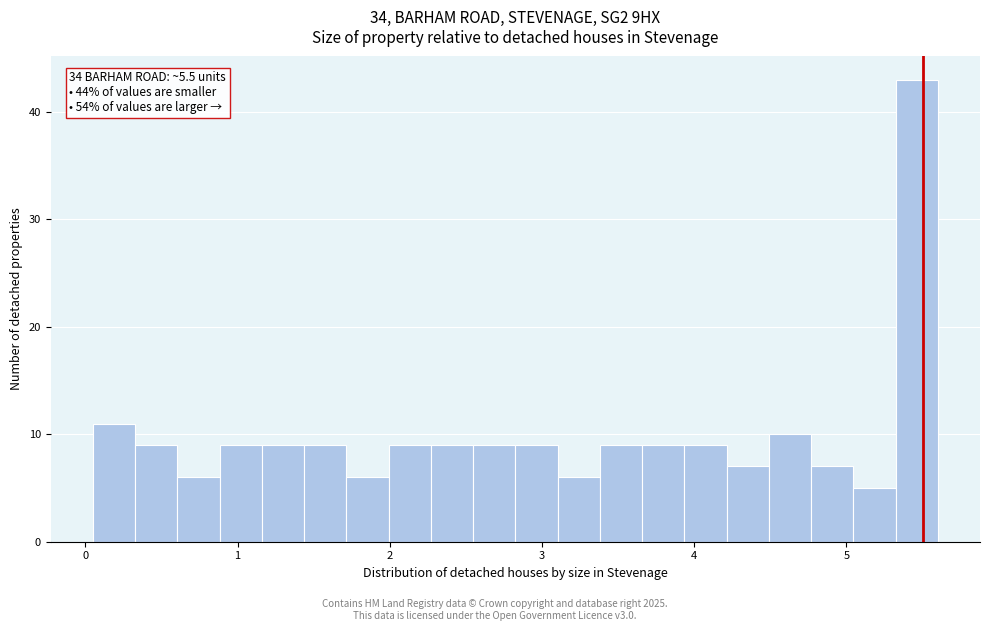

Around what value on the x-axis is the tallest bar? Give the approximate position of its centre, as read against the axis.

5.5